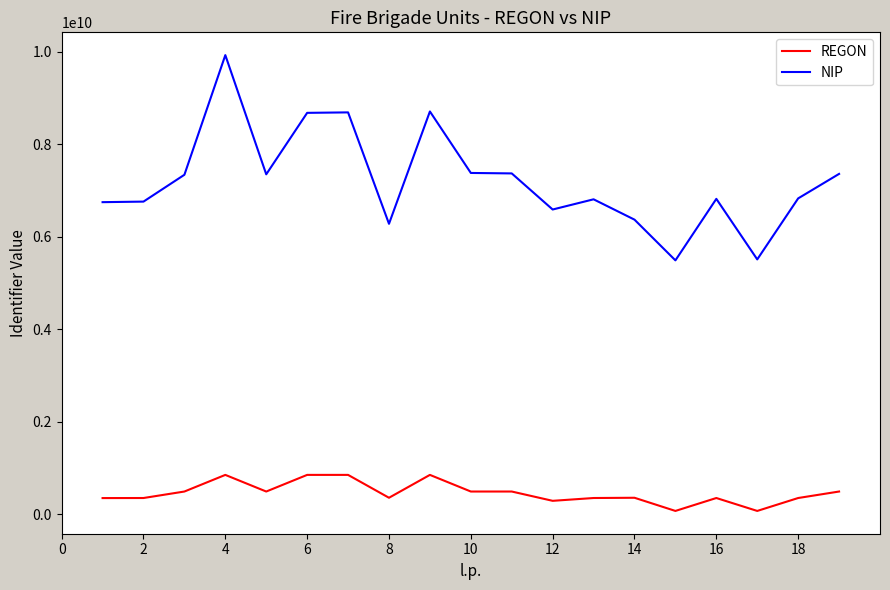

True or false: NIP and REGON intersect in this chart.

False